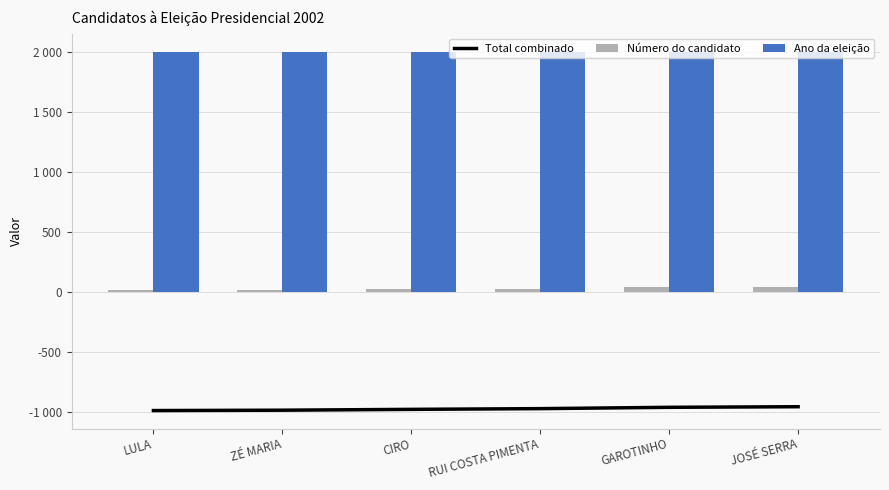

Which series has the widest spread of values?

Total combinado